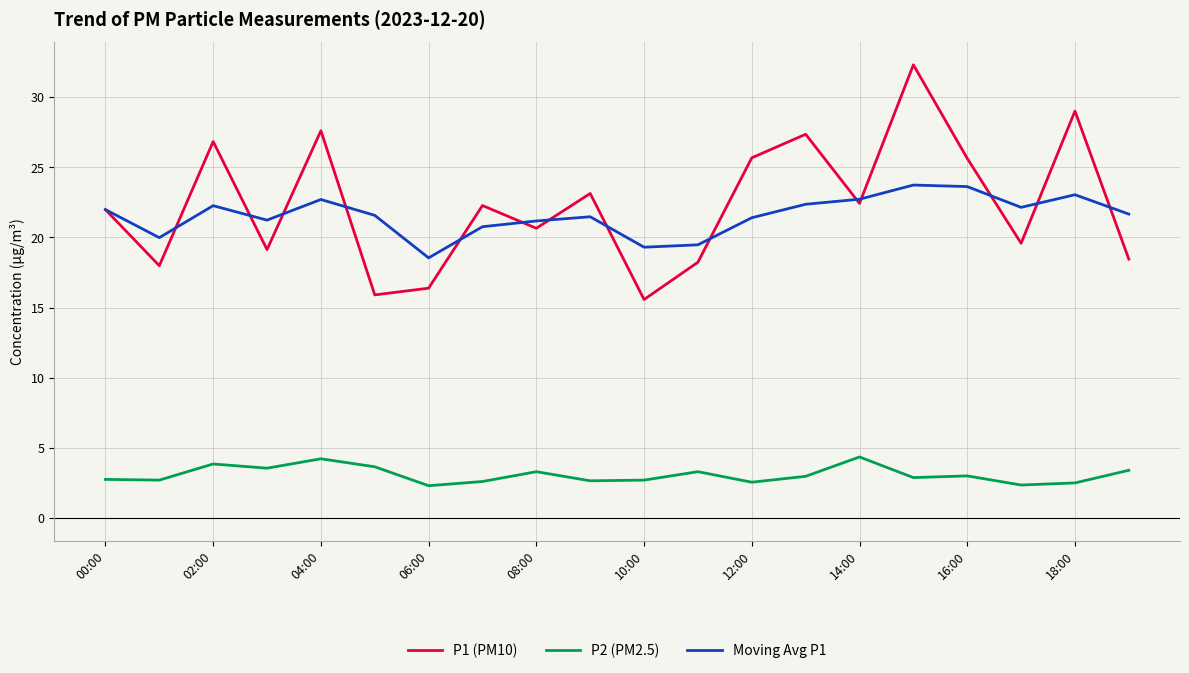

What is the difference between the maximum and minimum values in the P1 (PM10) series?

16.7